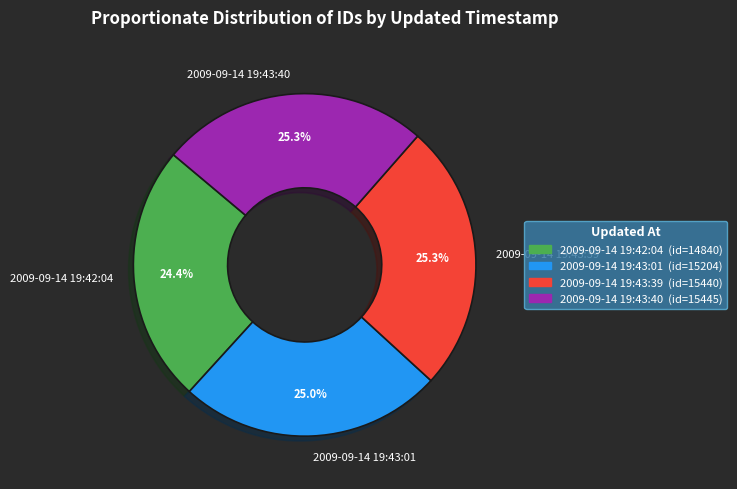

Which has a higher value, 2009-09-14 19:43:01 or 2009-09-14 19:42:04?

2009-09-14 19:43:01